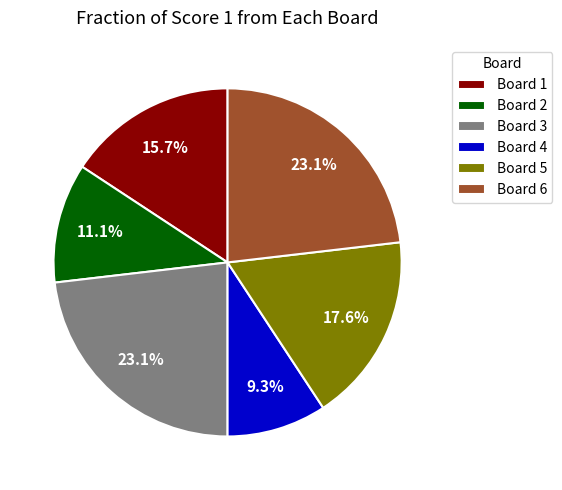

To the nearest percent, what is the difference between the largest and smallest slice percentages?

14%